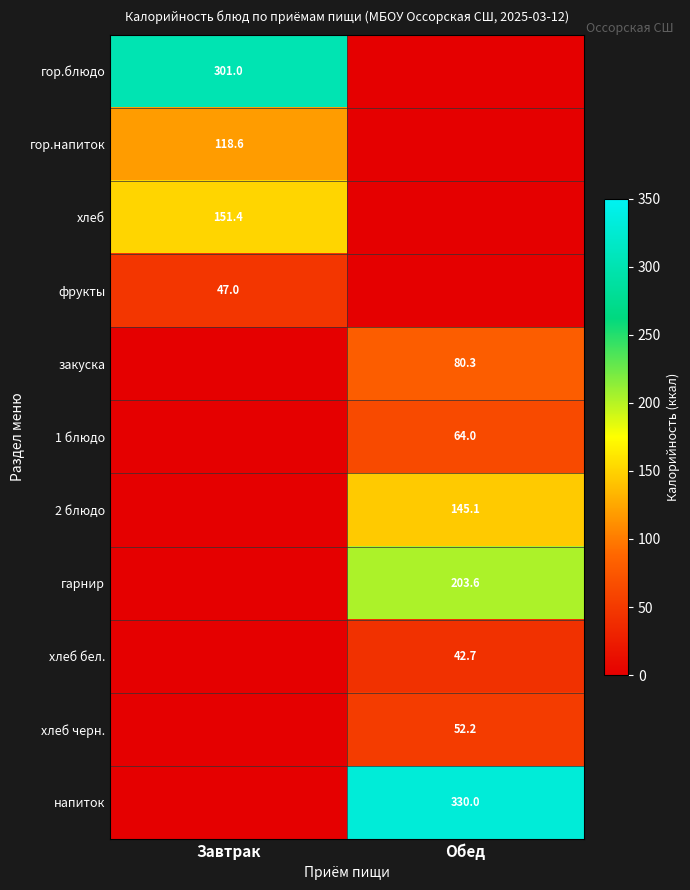

Is it true that закуска equals 111.3 at Обед?

False